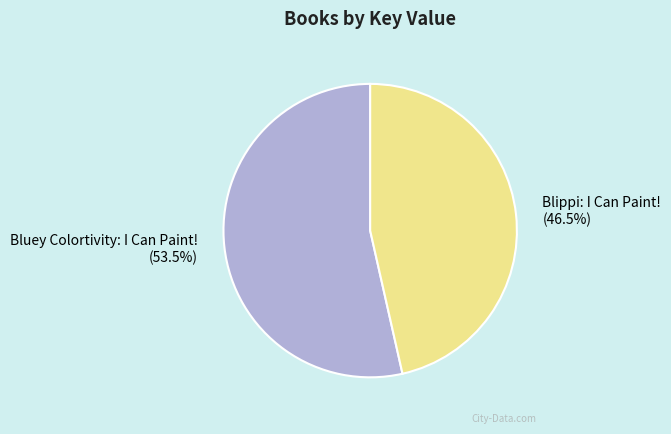

Which slice is the largest?

Bluey Colortivity: I Can Paint!